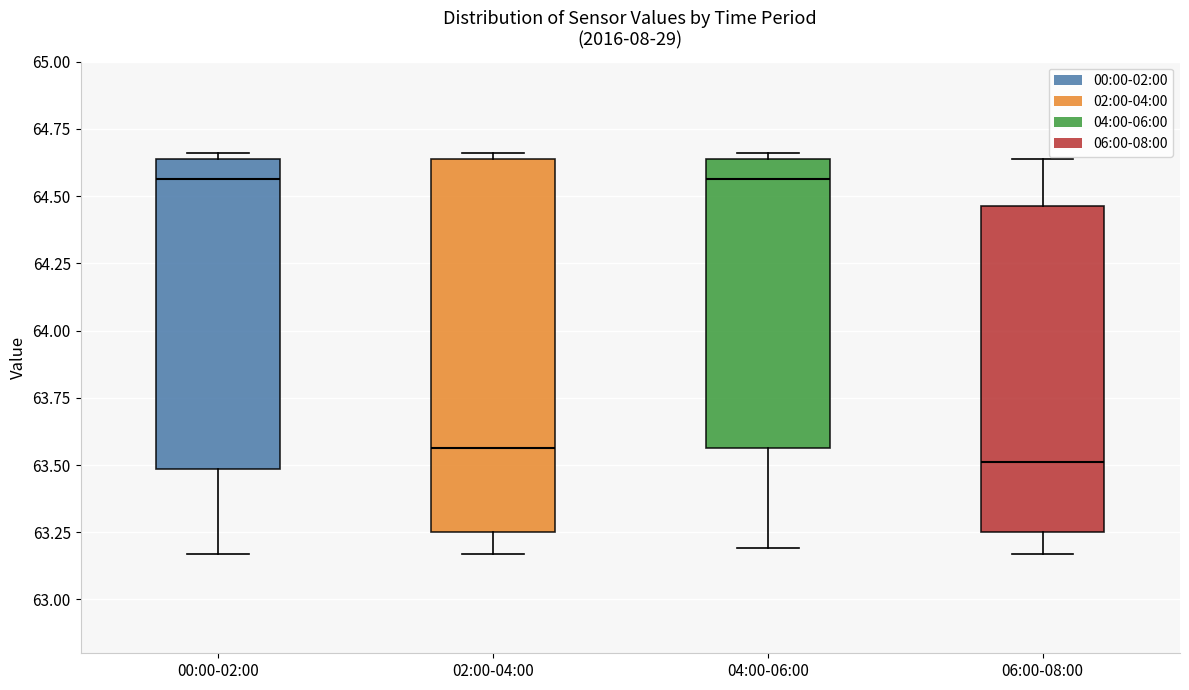

Reading left to right, read every box against the y-axis: the position of its median line, the range the box covers, and the ends of its whiskers. The values are not printed on the chart, so give them approximately, as read against the axis.

00:00-02:00: median 64.55, box 63.50 to 64.65, whiskers 63.15 to 64.65 (just above the box's upper edge)
02:00-04:00: median 63.55, box 63.25 to 64.65, whiskers 63.15 to 64.65 (just above the box's upper edge)
04:00-06:00: median 64.55, box 63.55 to 64.65, whiskers 63.20 to 64.65 (just above the box's upper edge)
06:00-08:00: median 63.50, box 63.25 to 64.45, whiskers 63.15 to 64.65